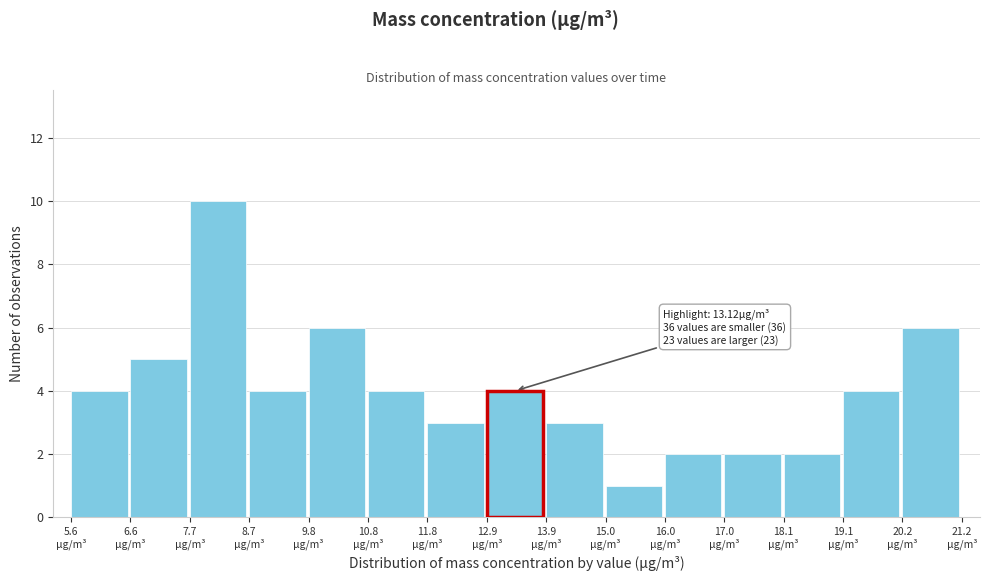

Over which range of the x-axis is the bar tallest?

7.6 to 8.8